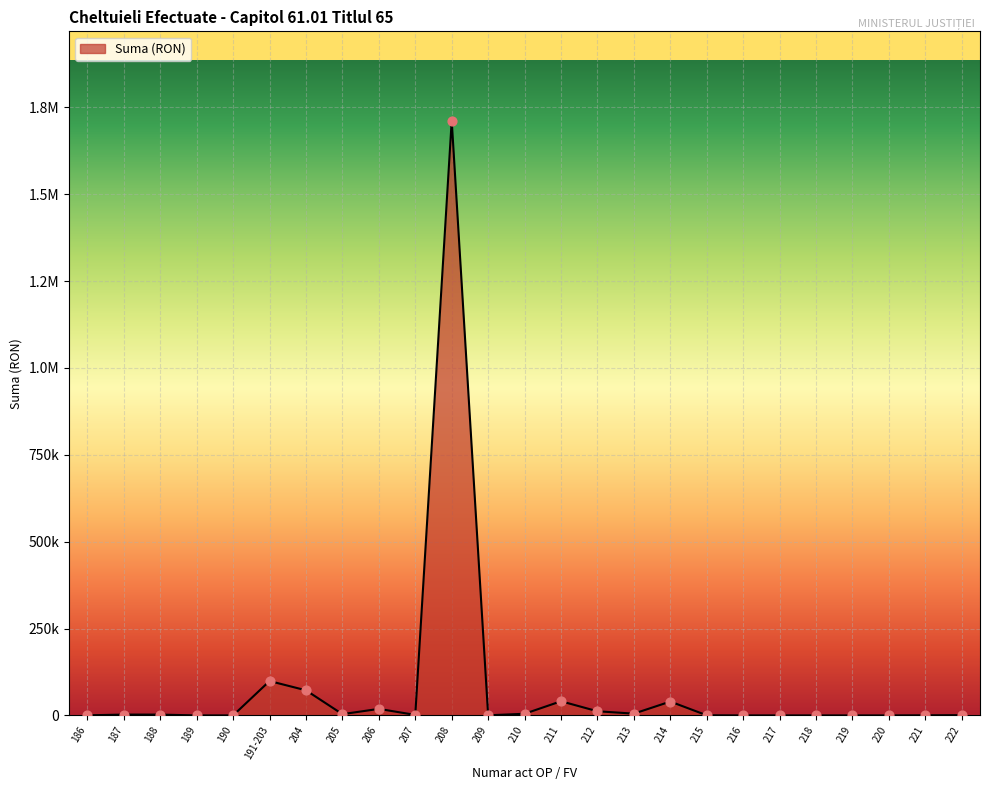

Does the chart have visible grid lines?

Yes